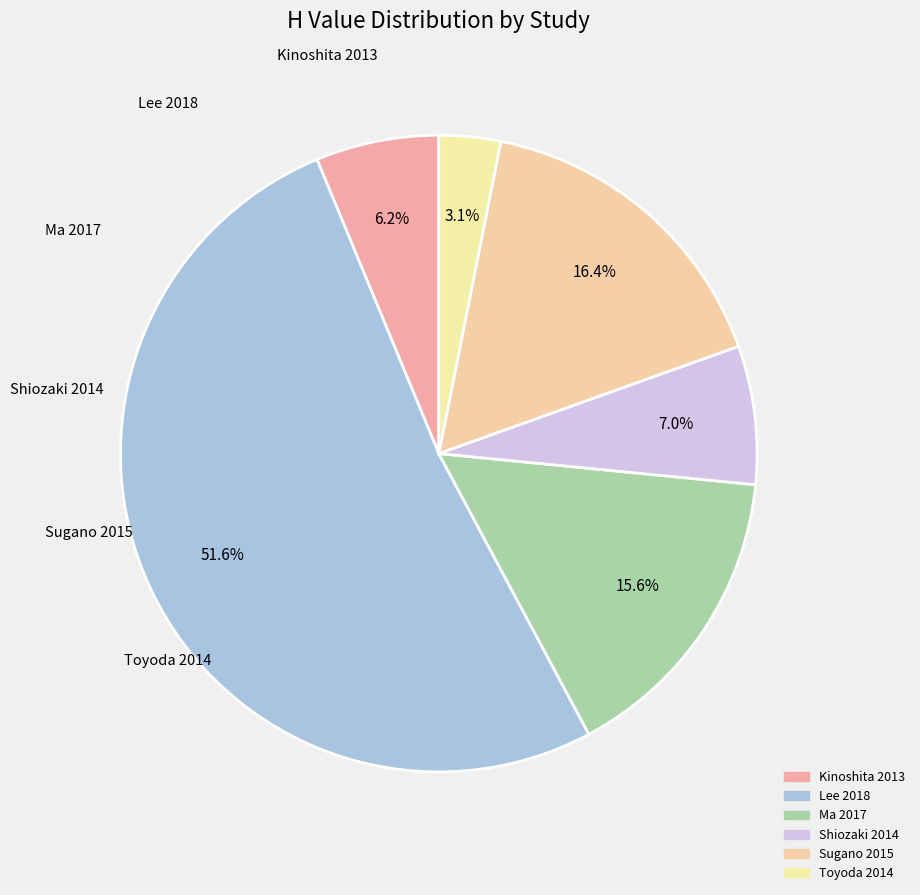

Which slice is the largest?

Lee 2018